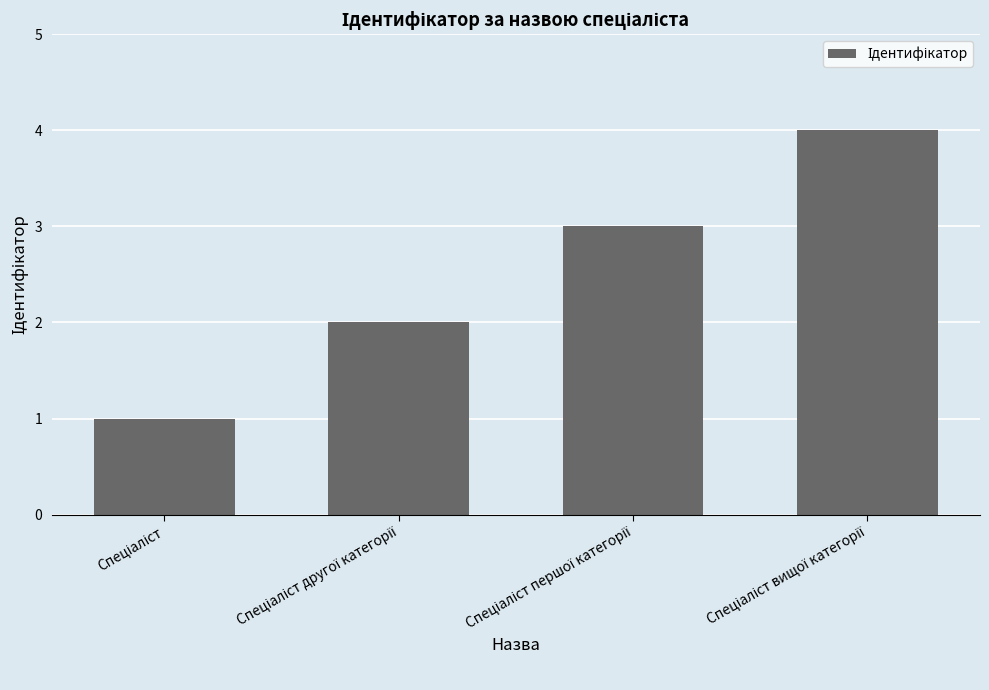

How many distinct data groups are displayed?

1